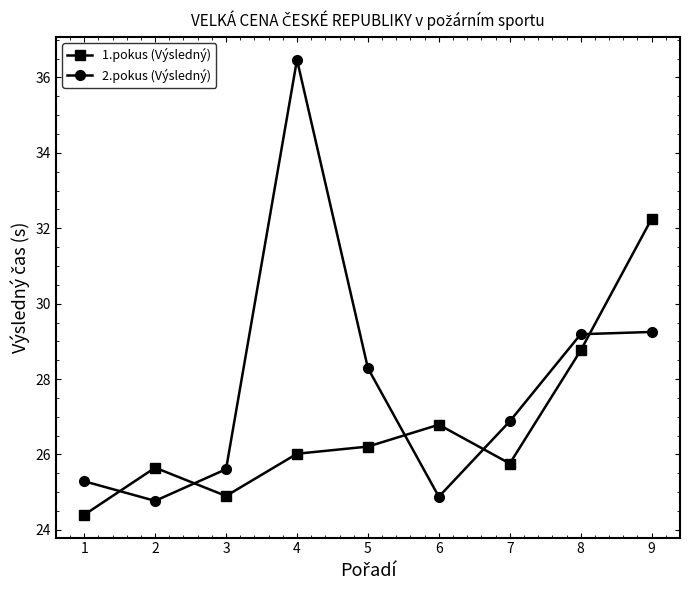

What is the sum of the 1.pokus (Výsledný) values at 9 and 2?

57.9